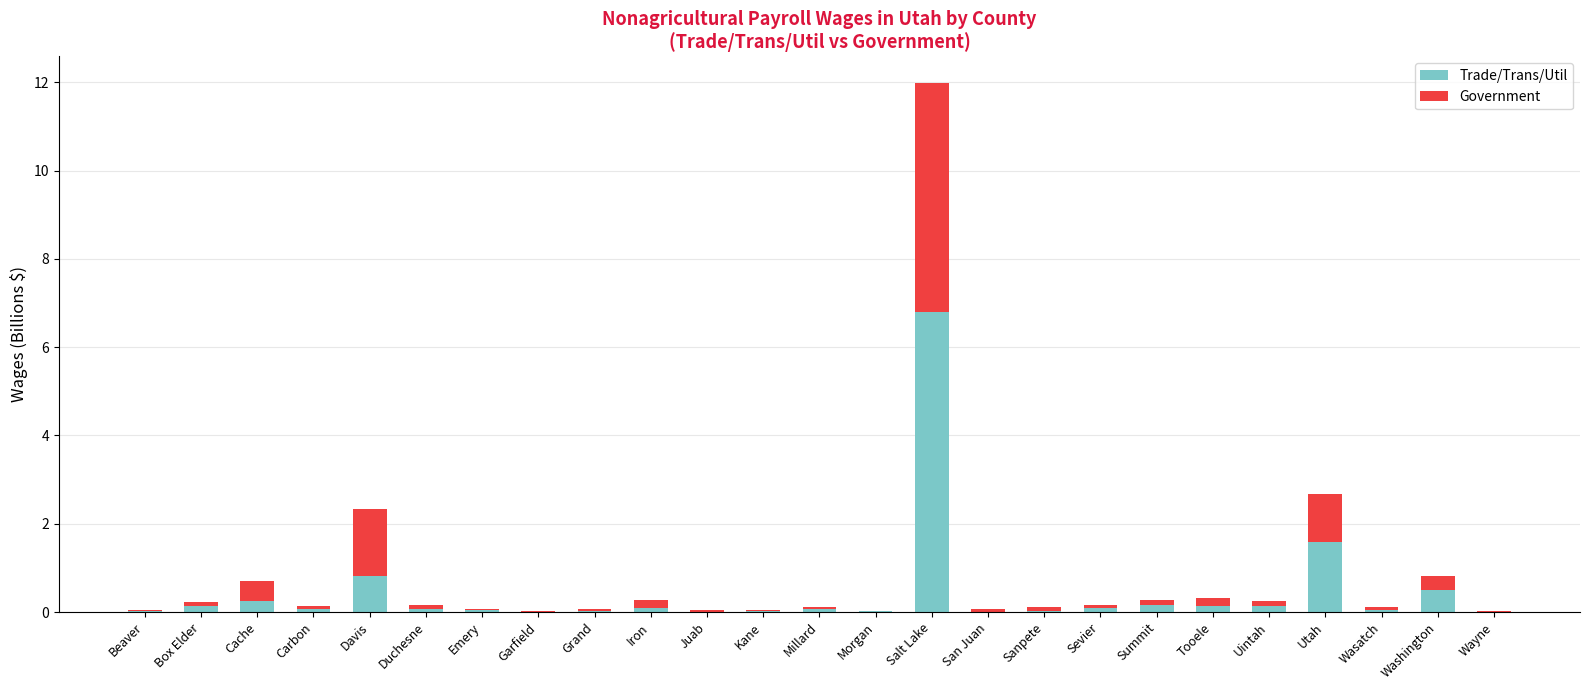

The Trade/Trans/Util series shows 0.0 at Morgan. True or false?

True